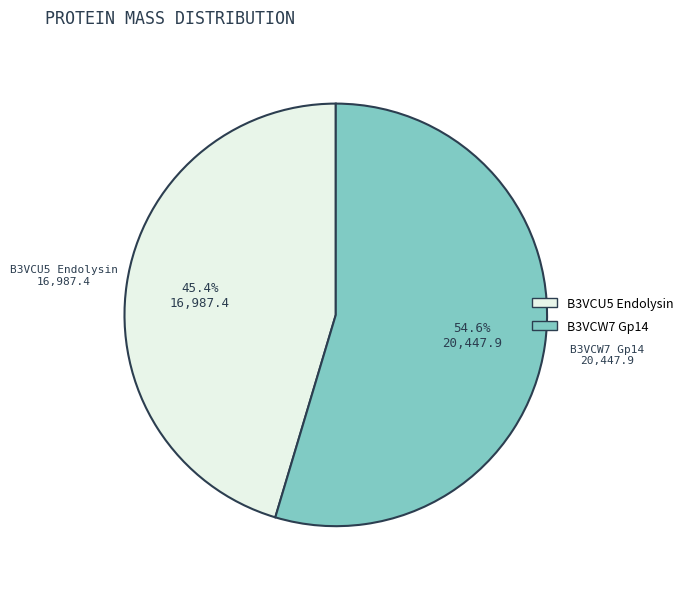

Count the number of slices in the pie.

2